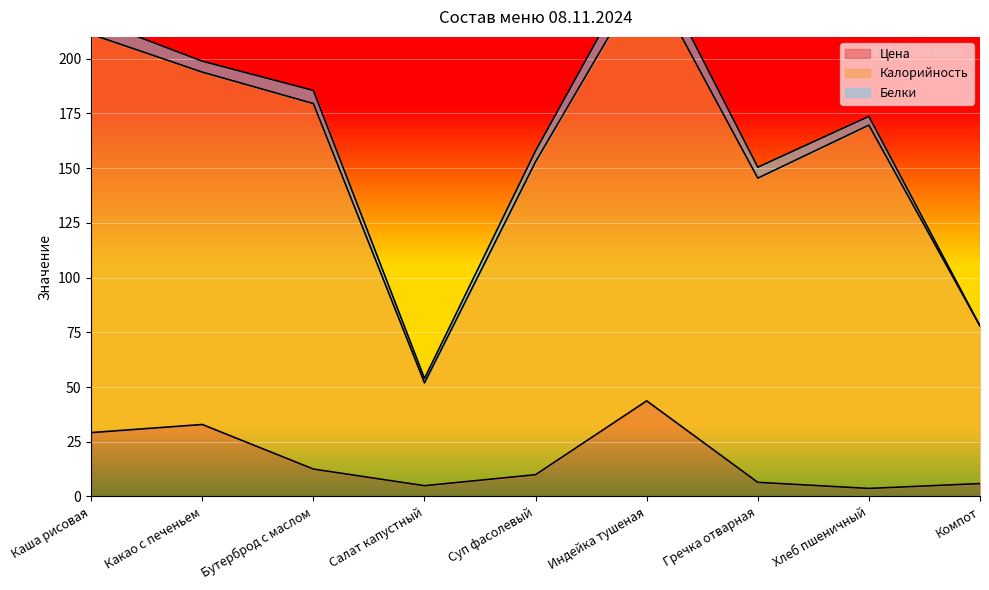

True or false: Калорийность and Цена cross at least once.

False